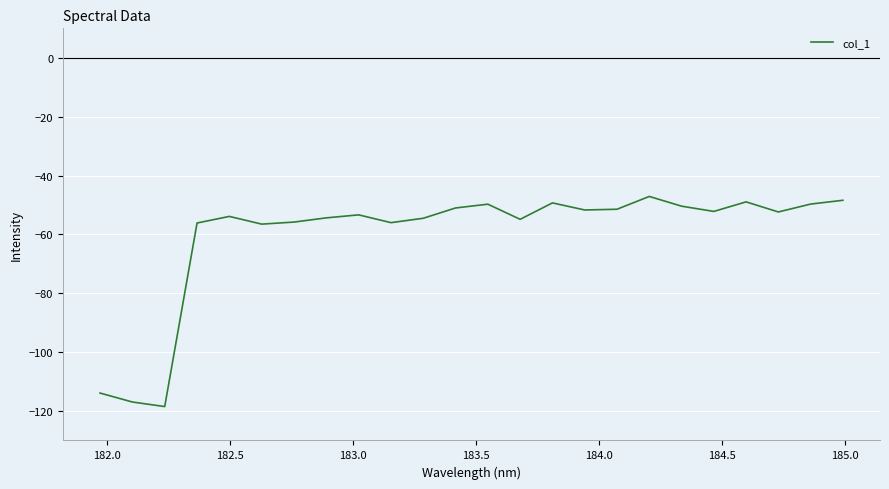

What is the difference between the maximum and minimum values?

71.4